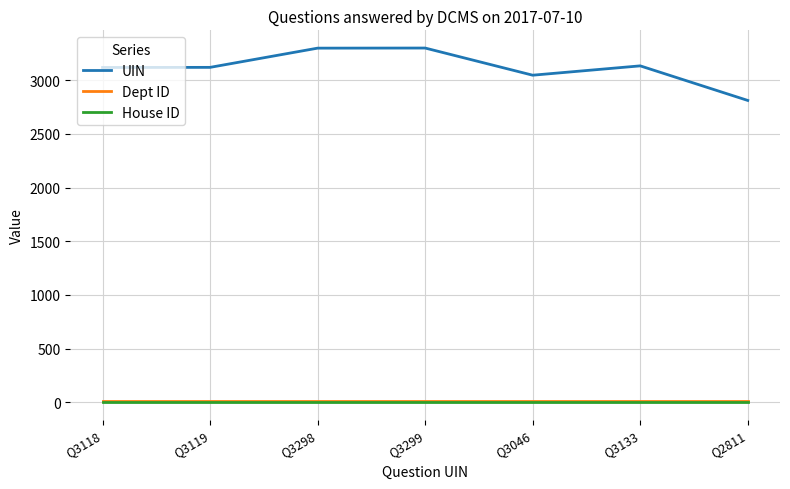

Does the chart have visible grid lines?

Yes